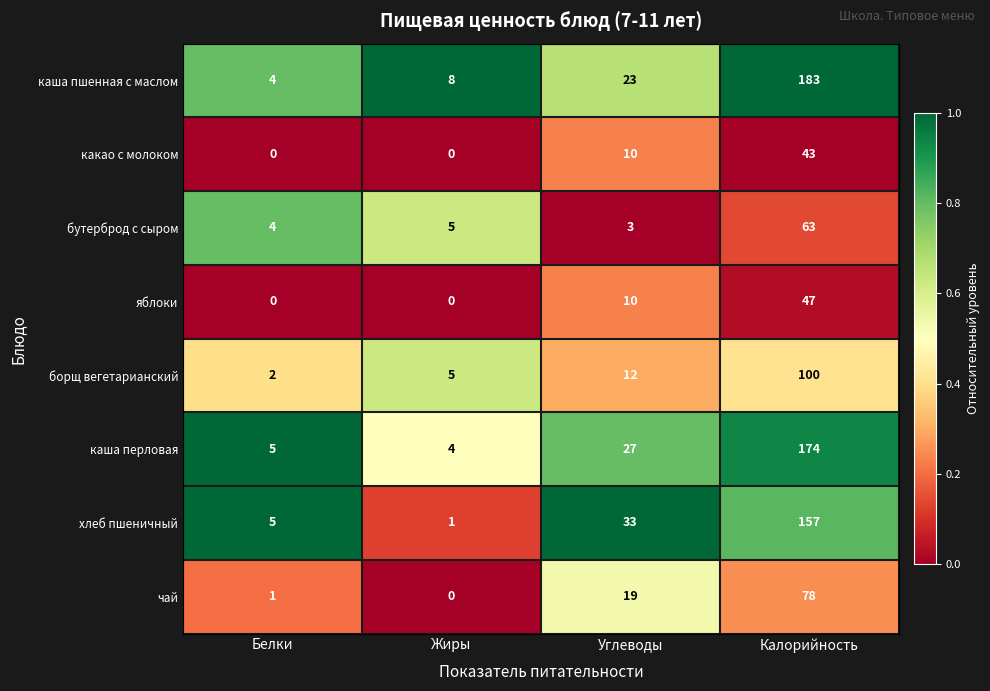

What is the maximum value shown in the chart?

183